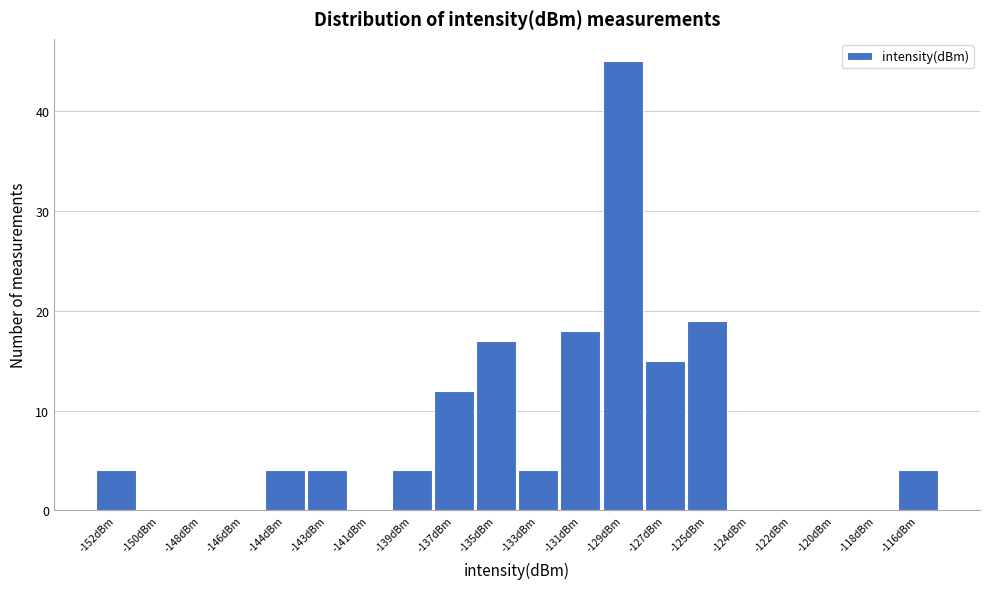

Reading left to right, transcribe all the data shown in this chart.

-152dBm=4	-150dBm=0	-148dBm=0	-146dBm=0	-144dBm=4	-143dBm=4	-141dBm=0	-139dBm=4	-137dBm=12	-135dBm=17	-133dBm=4	-131dBm=18	-129dBm=45	-127dBm=15	-125dBm=19	-124dBm=0	-122dBm=0	-120dBm=0	-118dBm=0	-116dBm=4